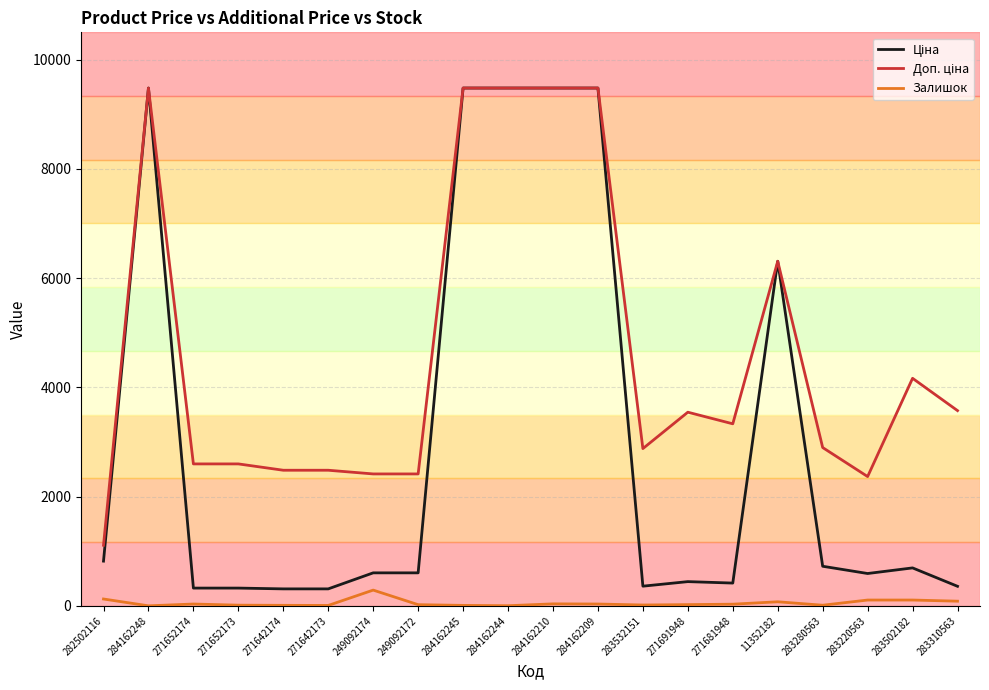

What is the greatest value displayed?

9480.1